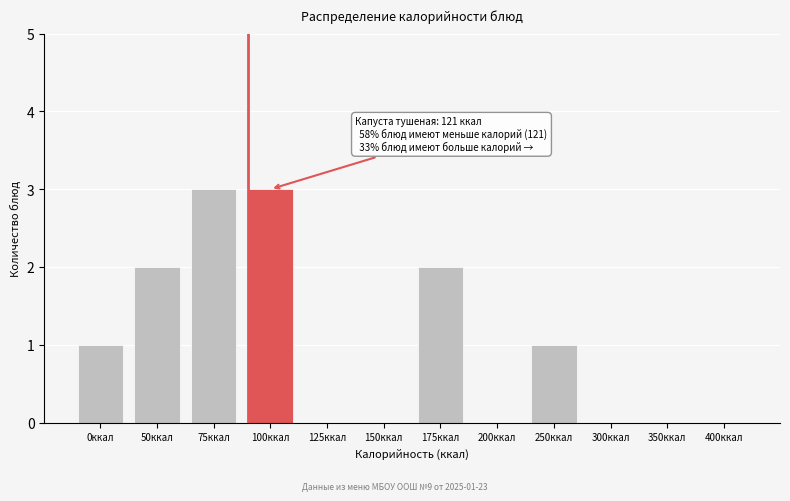

Reading right to left, list all the values displayed in this chart.

400ккал=0	350ккал=0	300ккал=0	250ккал=1	200ккал=0	175ккал=2	150ккал=0	125ккал=0	100ккал=3	75ккал=3	50ккал=2	0ккал=1